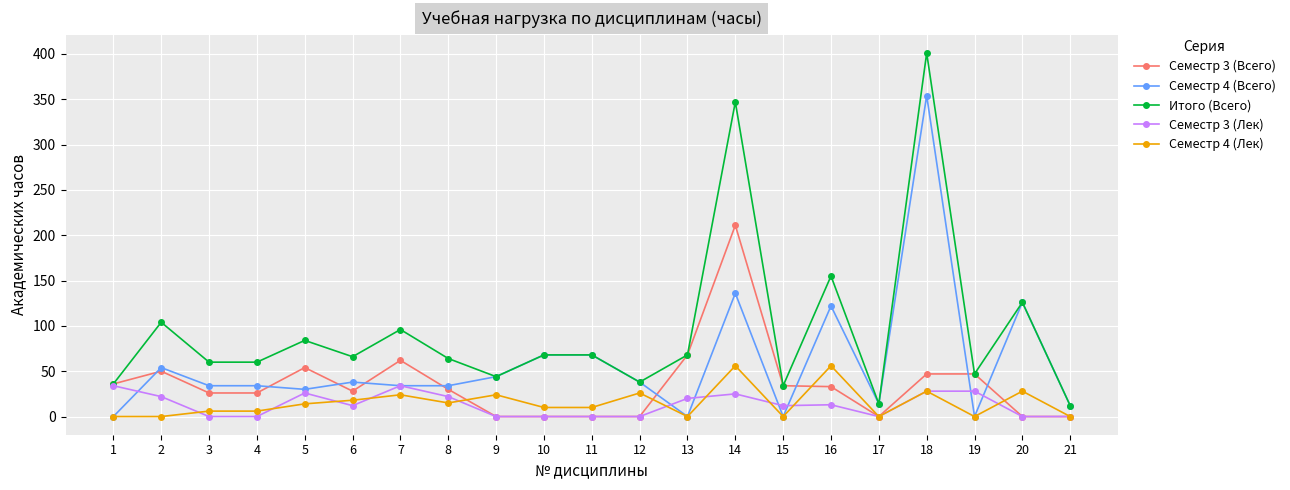

At which category does the chart reach its peak across all series?

18